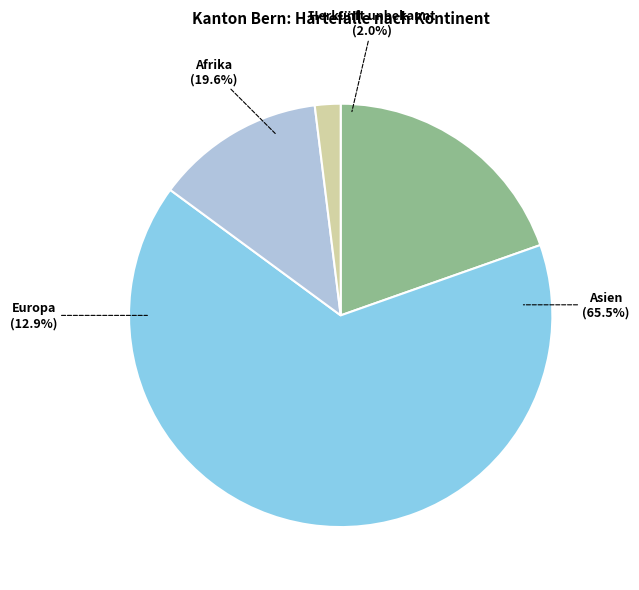

True or false: Asien accounts for 52% of the total.

False